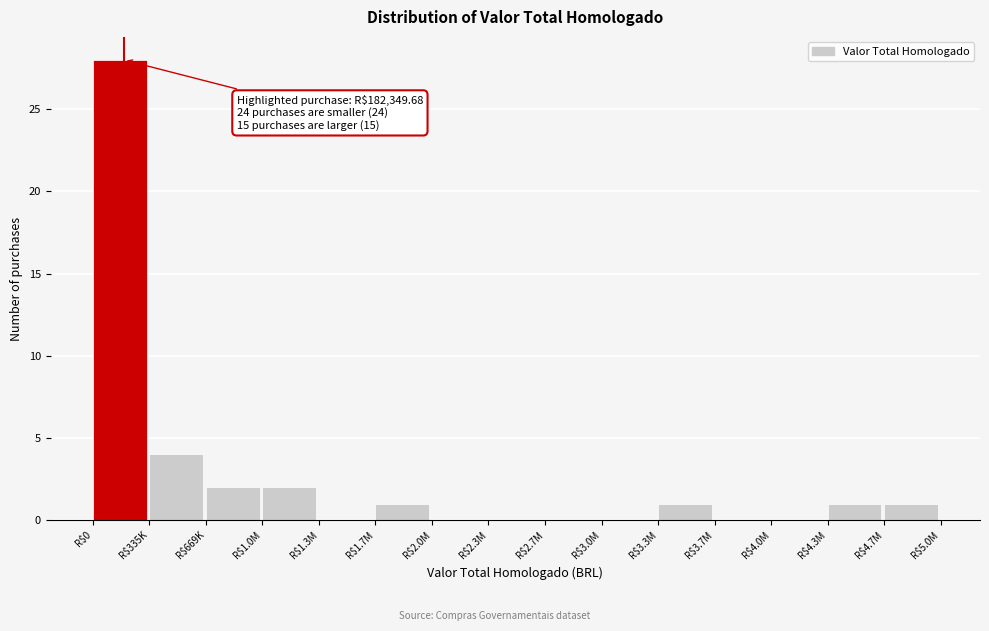

True or false: the data shows 1 at R$4.3M.

True